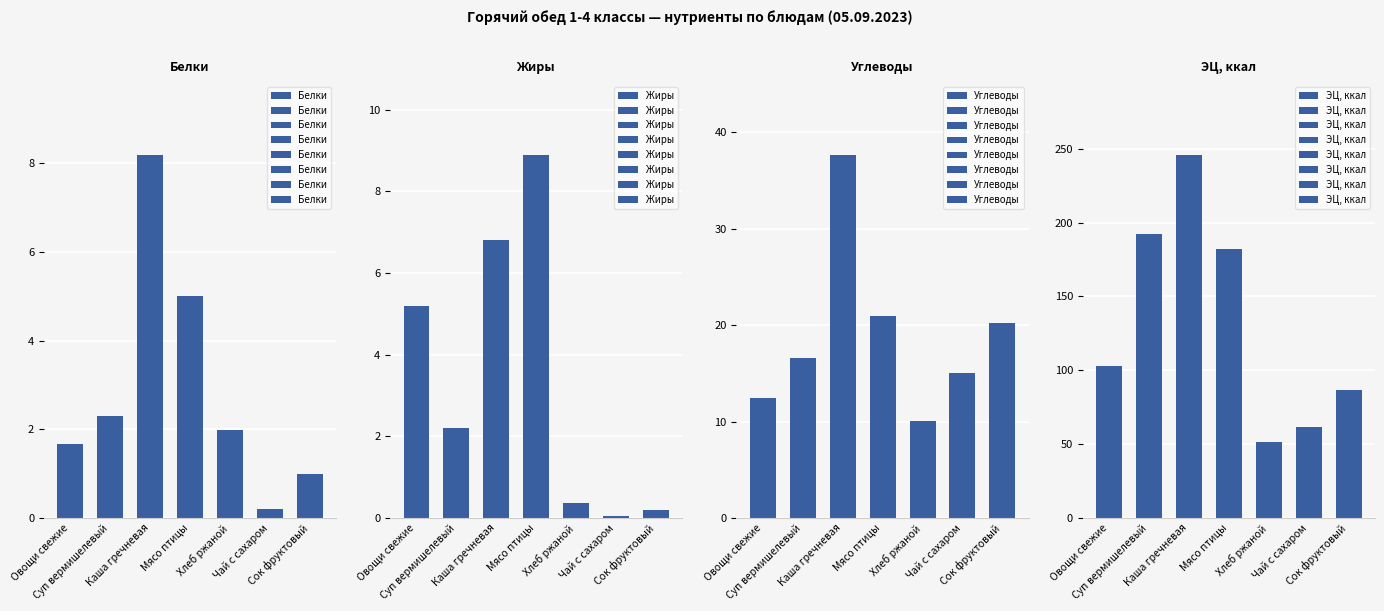

How many bars are there in total?

28